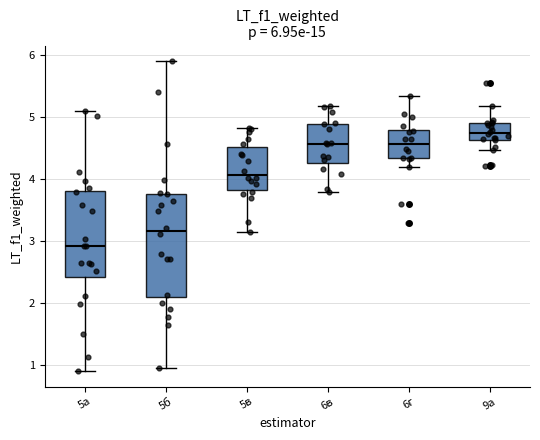

Comparing the boxes themselves (not the whiskers), which one is the tallest?

5б